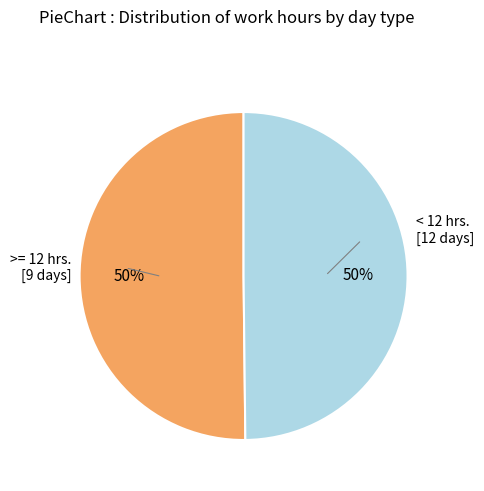

To the nearest percent, what is the average slice percentage?

50%